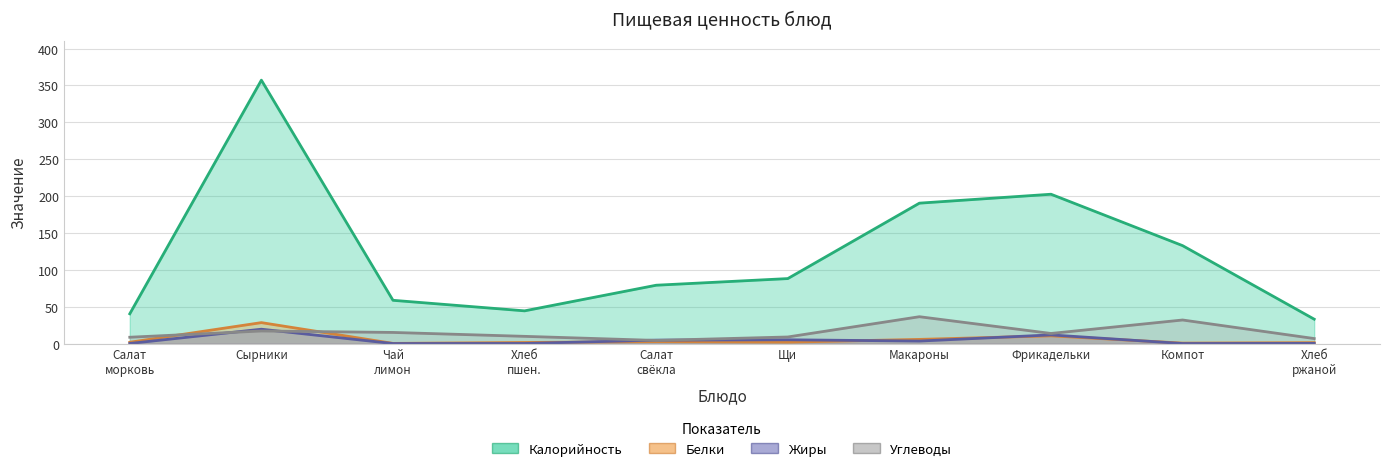

What is the value of the Калорийность point at the 2nd from the left?

357.2